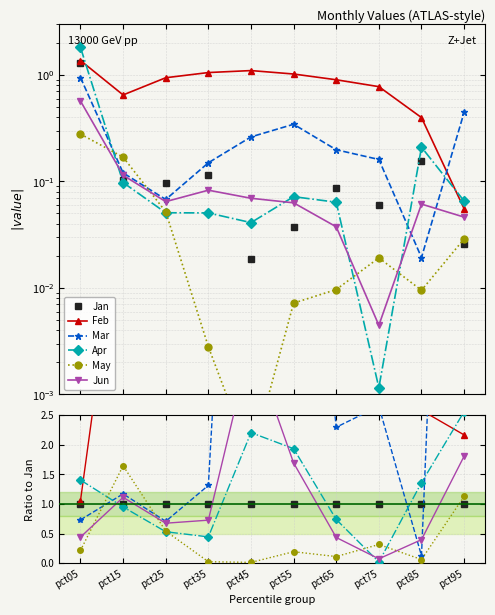

Is it true that May equals 0.0 at pct45?

True